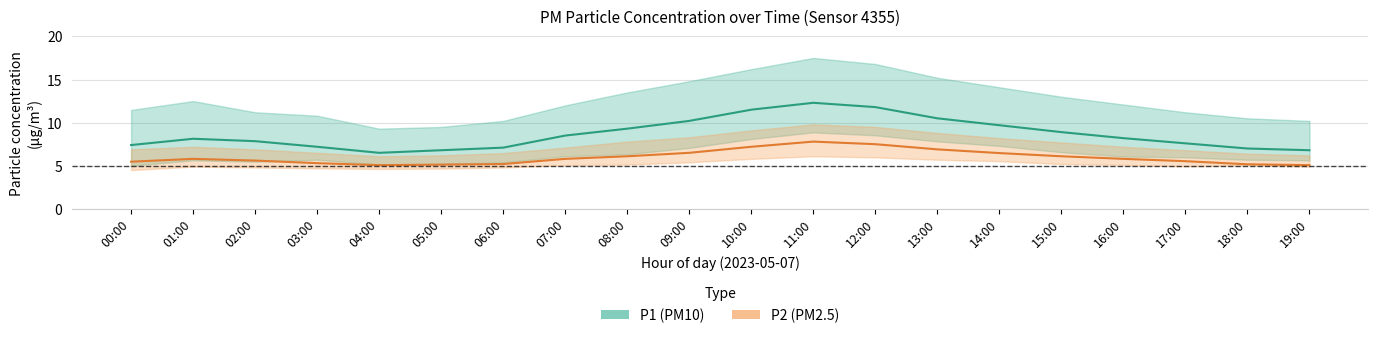

True or false: P2 and P1_upper intersect in this chart.

False